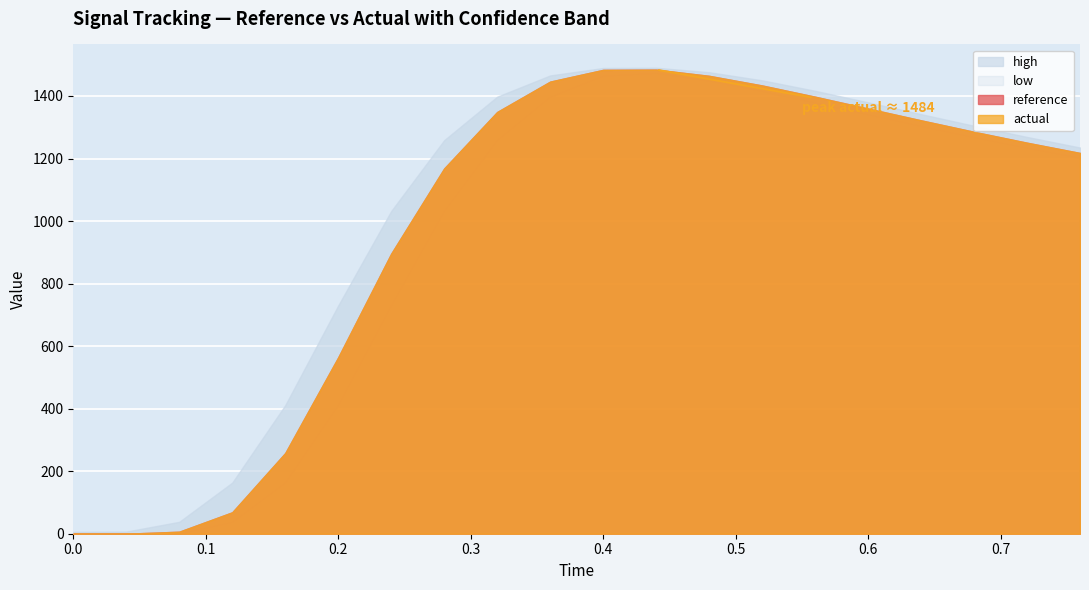

Which series has the largest total across all categories?

high